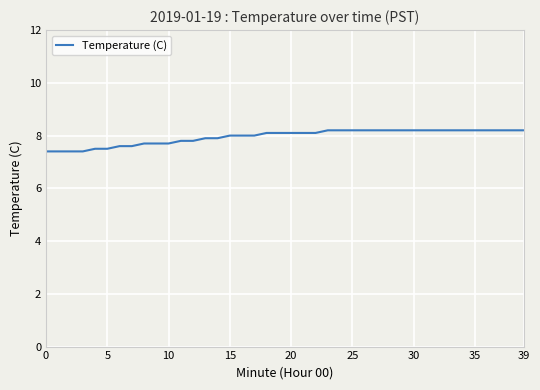

Reading right to left, list all the values displayed in this chart.

8.2	8.2	8.2	8.2	8.2	8.2	8.2	8.2	8.2	8.2	8.2	8.2	8.2	8.2	8.2	8.2	8.2	8.1	8.1	8.1	8.1	8.1	8.0	8.0	8.0	7.9	7.9	7.8	7.8	7.7	7.7	7.7	7.6	7.6	7.5	7.5	7.4	7.4	7.4	7.4